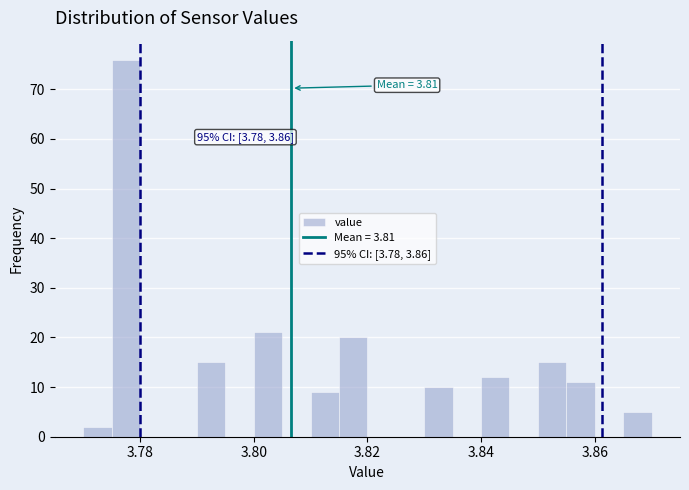

Around what value on the x-axis is the tallest bar? Give the approximate position of its centre, as read against the axis.

3.778